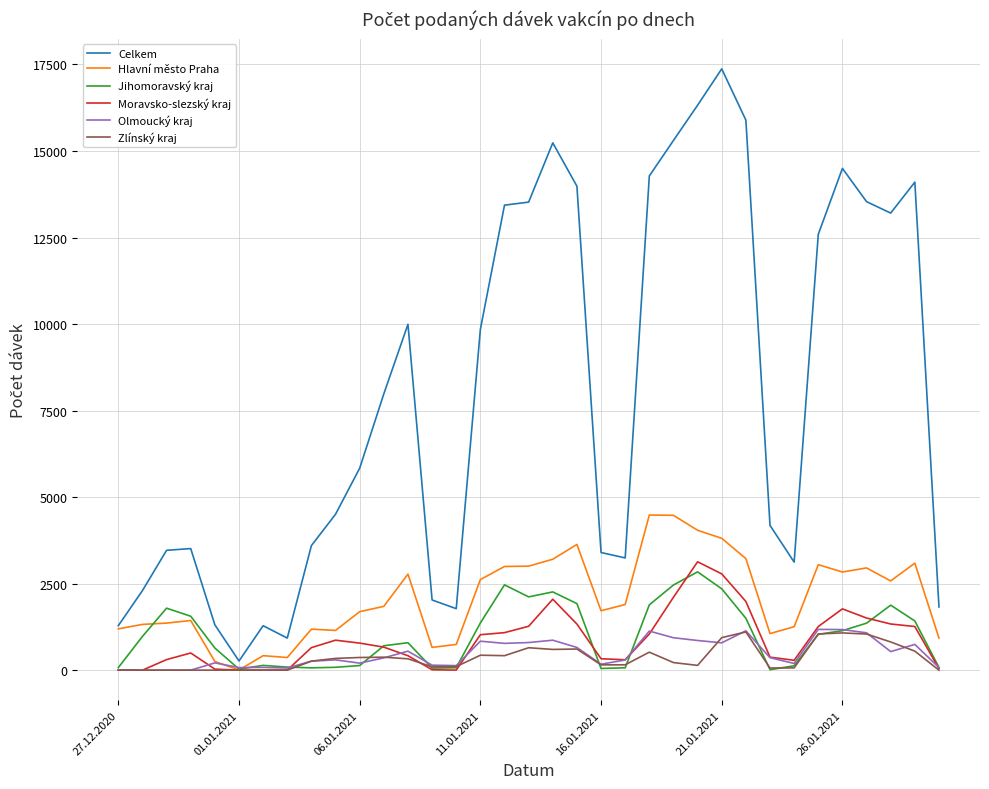

What is the greatest value displayed?

17373